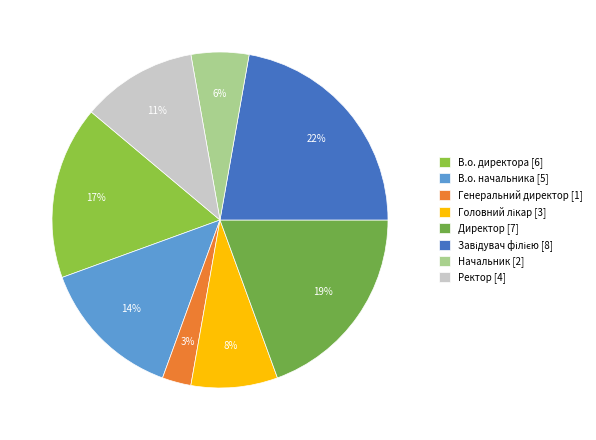

To the nearest percent, what is the difference between the largest and smallest slice percentages?

19%